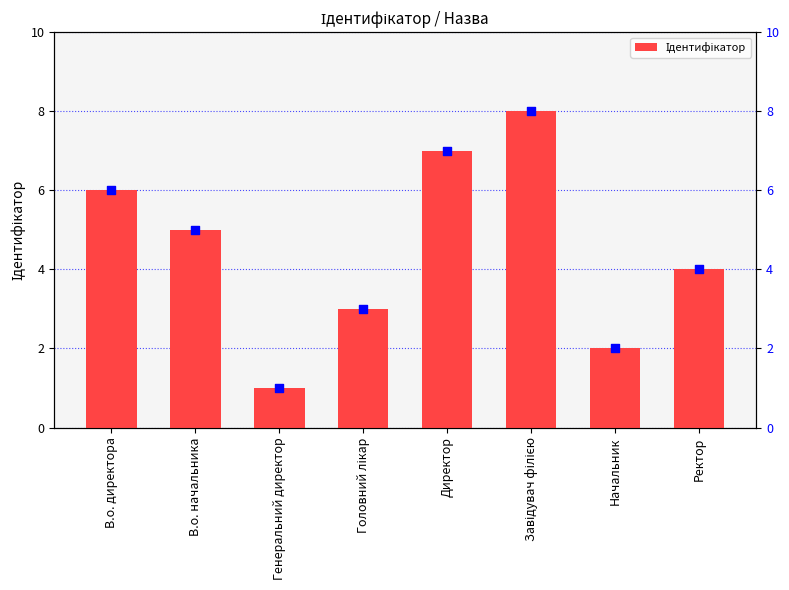

What is the total value across all series at Директор?

14